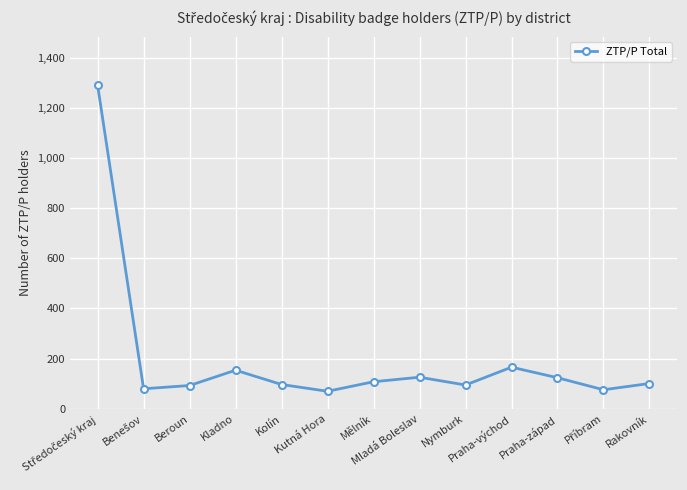

True or false: the data shows 177 at Mladá Boleslav.

False